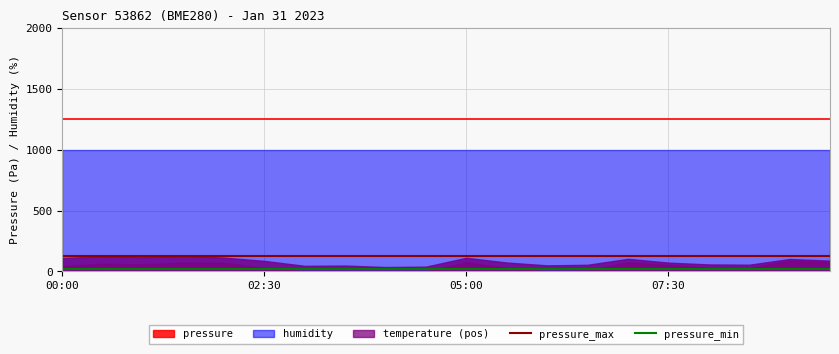

The pressure_max series shows 125.7 at 02:30. True or false?

True